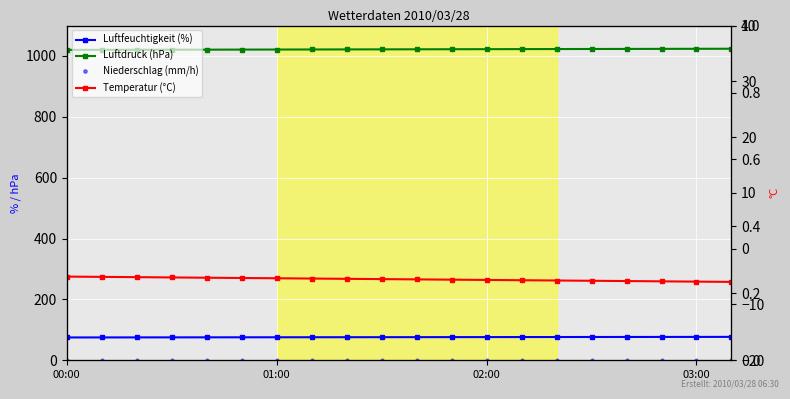

At 14, list the series in order from largest to smallest.

Luftdruck (hPa), Luftfeuchtigkeit (%), Niederschlag (mm/h), Temperatur (°C)